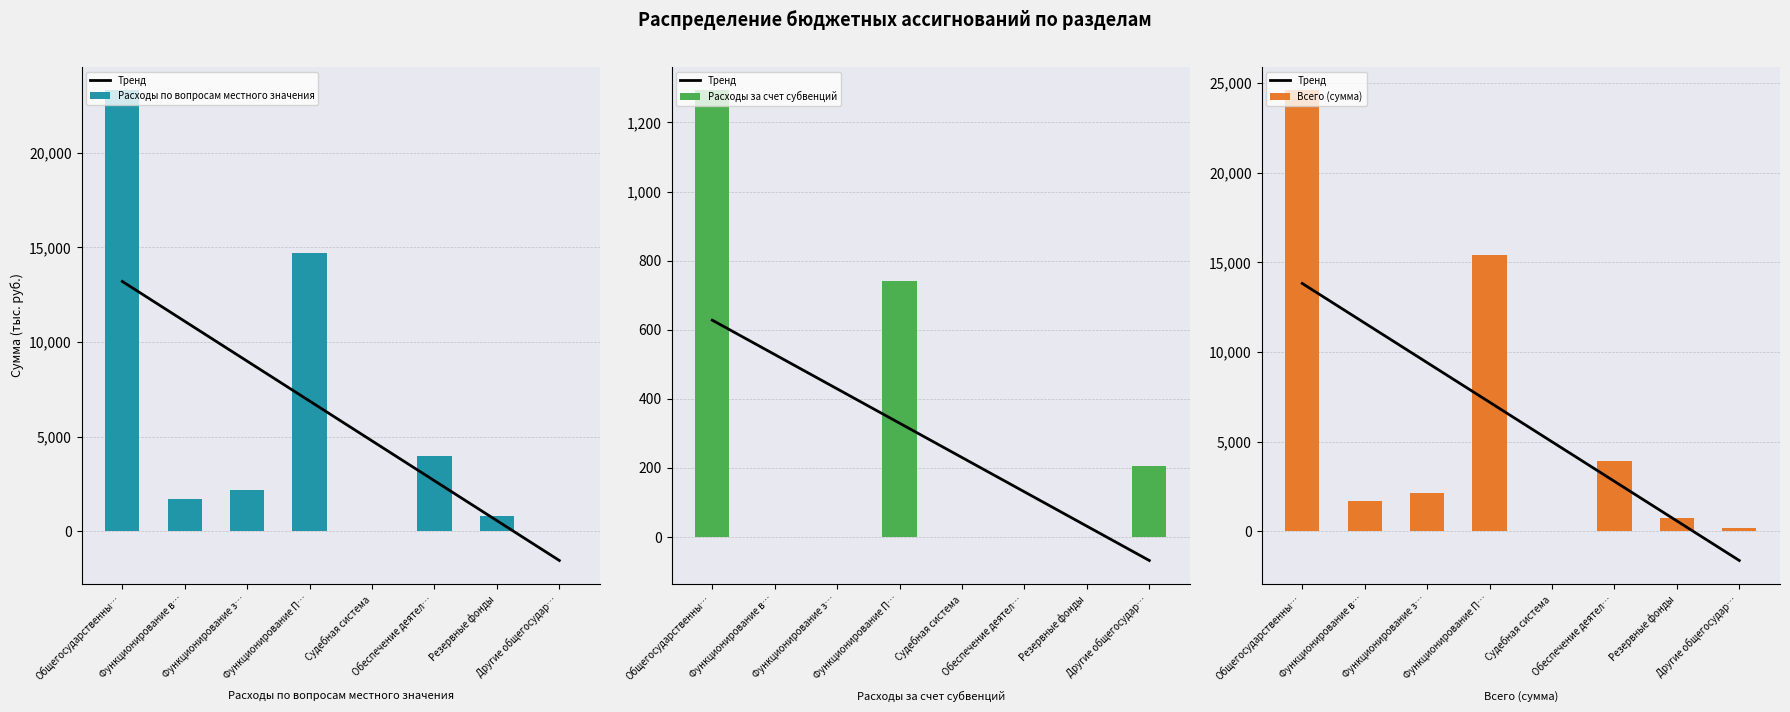

What is the greatest value displayed?

24590.3